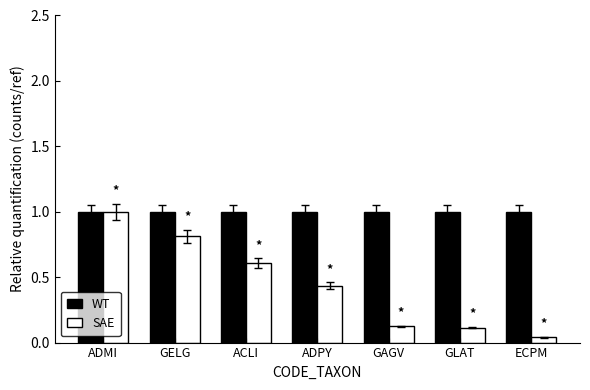

Which series has the largest range (max minus min)?

SAE